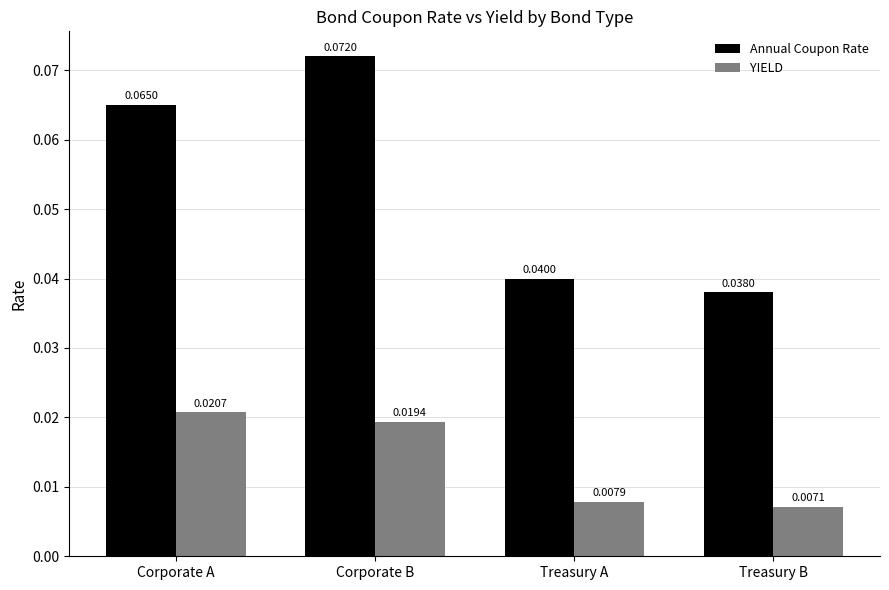

At which category does the chart reach its minimum across all series?

Treasury B